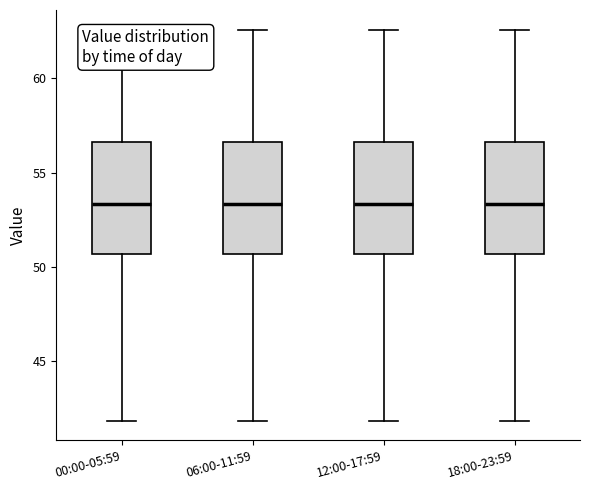

Reading left to right, transcribe this box plot: for each box, give where its median line is, the range the box spans, and where its two whiskers end, as read against the y-axis. The values are not printed on the chart, so give them approximately, as read against the axis.

00:00-05:59: median 53.5, box 50.5 to 56.5, whiskers 42.0 to 62.5
06:00-11:59: median 53.5, box 50.5 to 56.5, whiskers 42.0 to 62.5
12:00-17:59: median 53.5, box 50.5 to 56.5, whiskers 42.0 to 62.5
18:00-23:59: median 53.5, box 50.5 to 56.5, whiskers 42.0 to 62.5